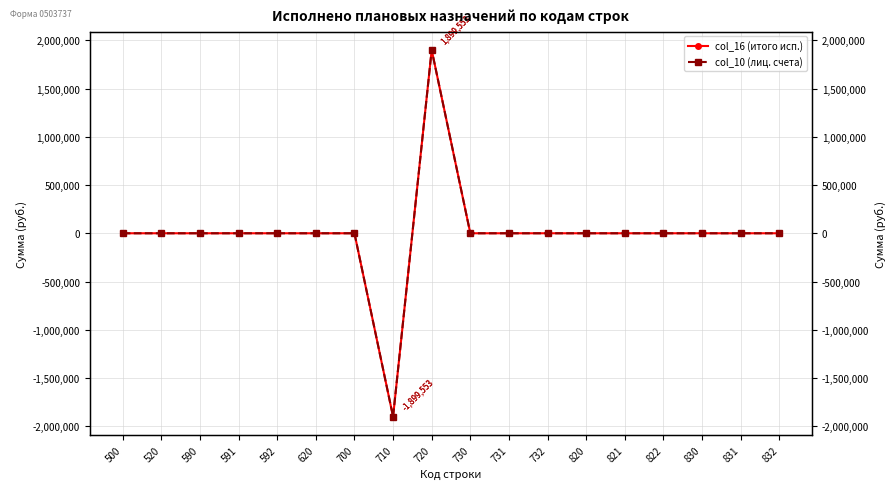

True or false: col_10 (лиц. счета) and col_16 (итого исп.) cross at least once.

False